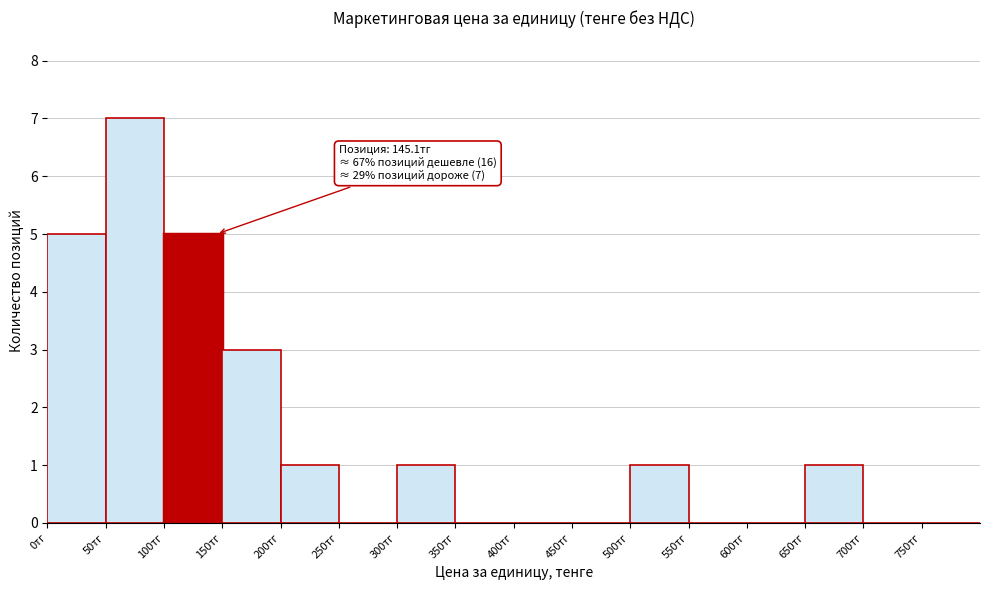

Which range on the x-axis has the tallest bar?

50 to 100